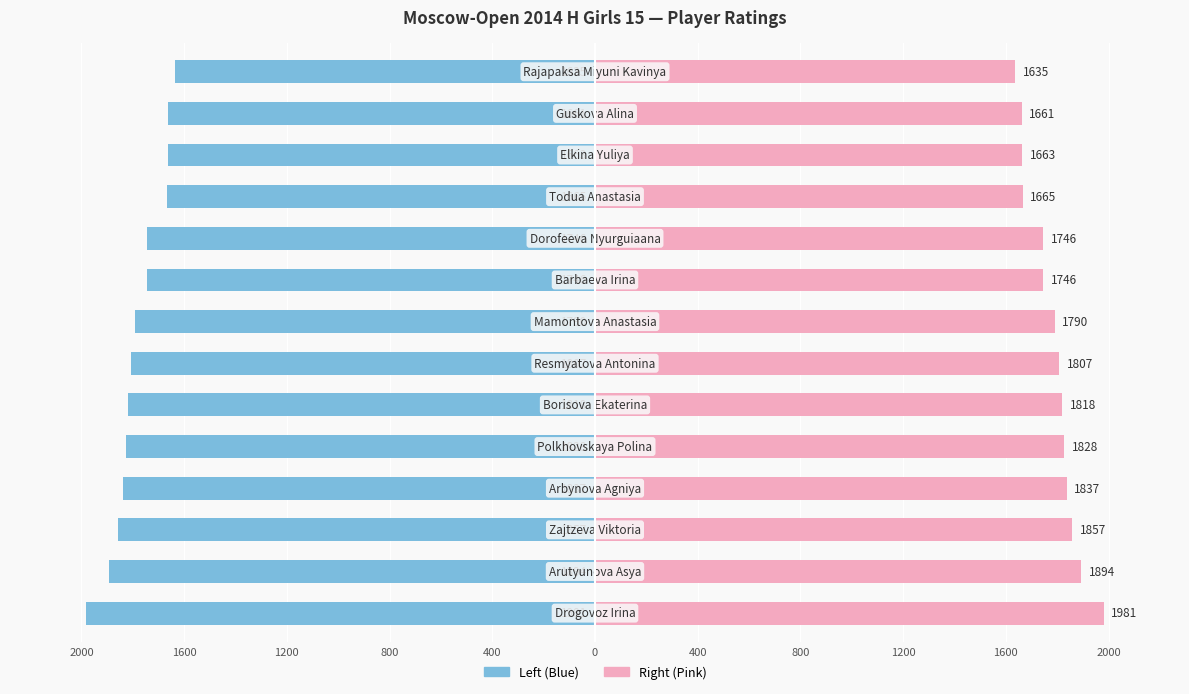

What is the difference between the maximum and minimum values in the Rating (right) series?

346